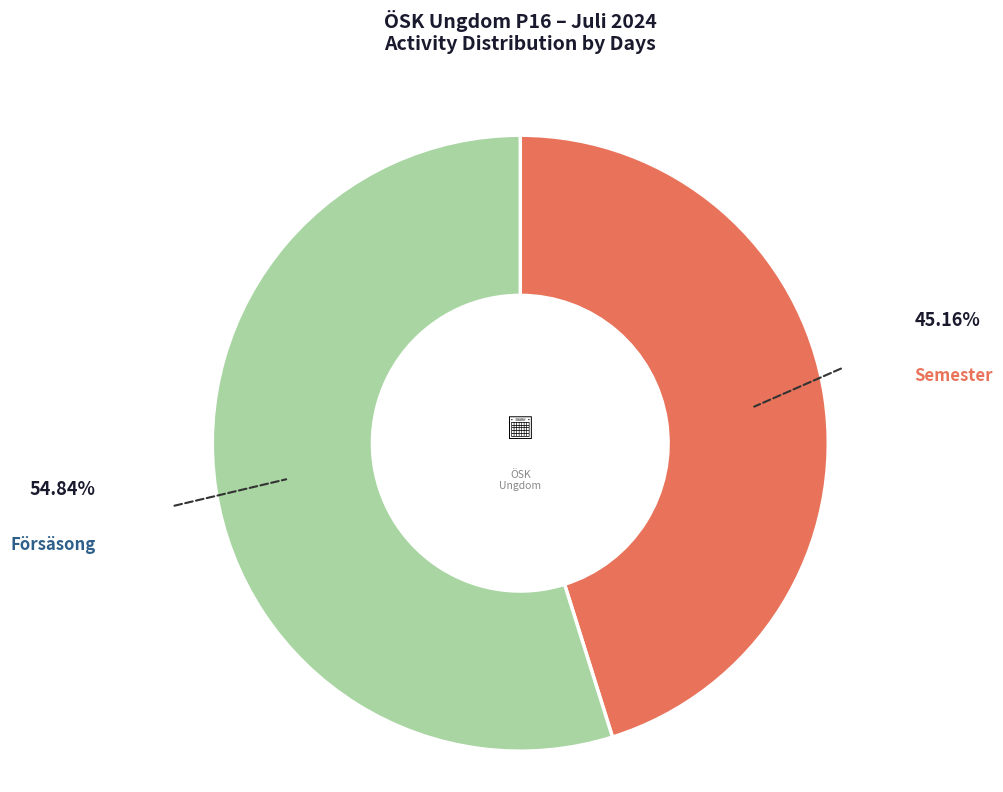

To the nearest percent, what percentage of the pie is Semester?

45%